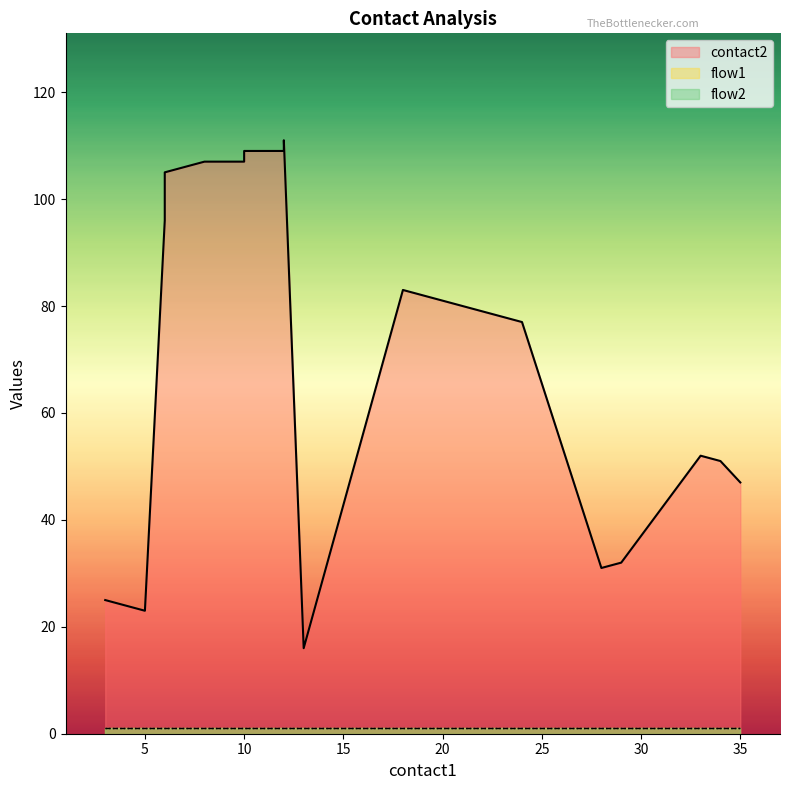

Where is flow2 nearest to the value 1?

3